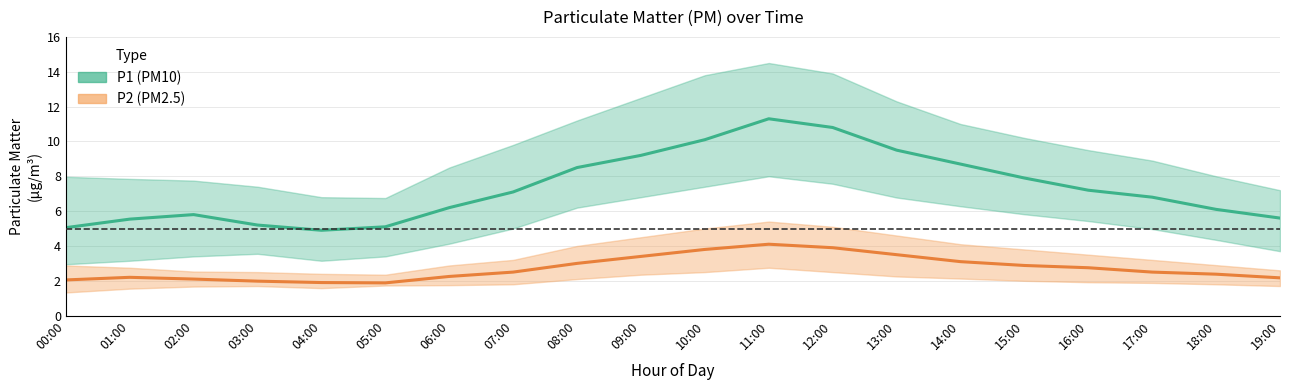

How many interior local peaks does the P1 (PM10) series have?

2